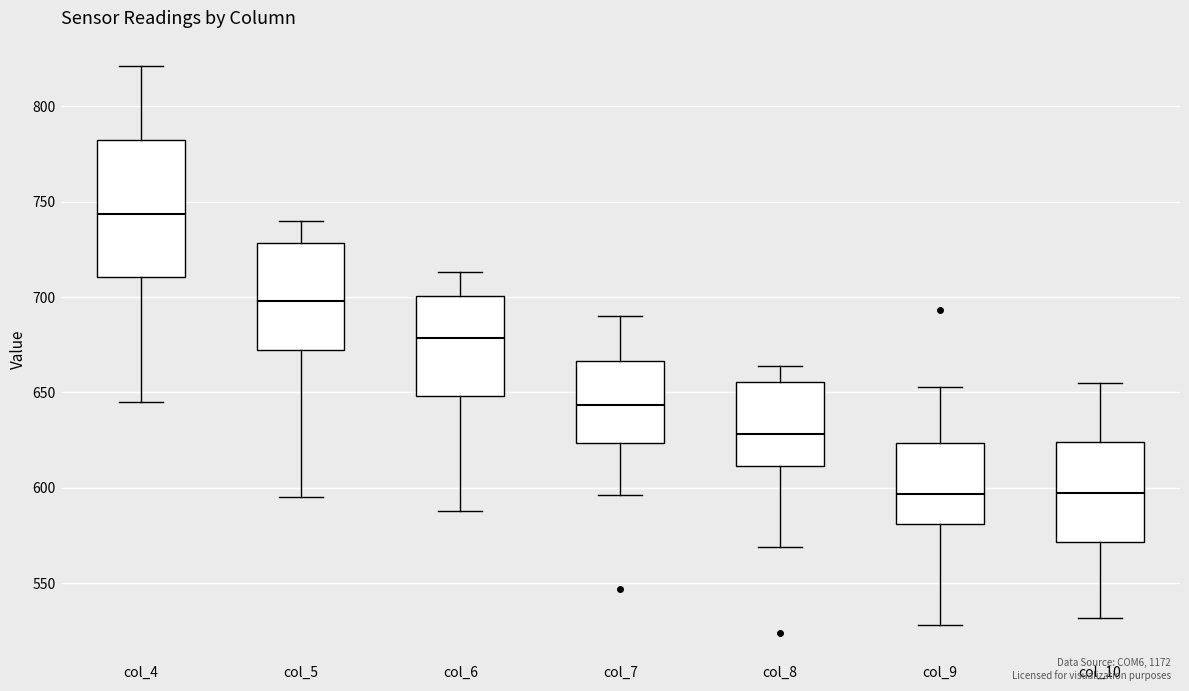

Reading left to right, read every box against the y-axis: the position of its median line, the range the box covers, and the ends of its whiskers. The values are not printed on the chart, so give them approximately, as read against the axis.

col_4: median 745, box 710 to 785, whiskers 645 to 820
col_5: median 700, box 675 to 730, whiskers 595 to 740
col_6: median 680, box 650 to 700, whiskers 590 to 715
col_7: median 645, box 625 to 665, whiskers 595 to 690
col_8: median 630, box 610 to 655, whiskers 570 to 665
col_9: median 595, box 580 to 625, whiskers 530 to 655
col_10: median 600, box 570 to 625, whiskers 530 to 655